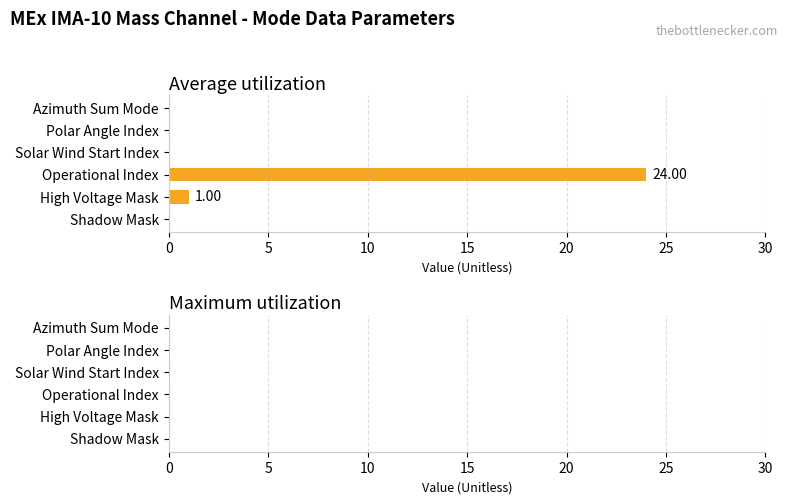

What is the change in value from Shadow Mask to Operational Index?

+24